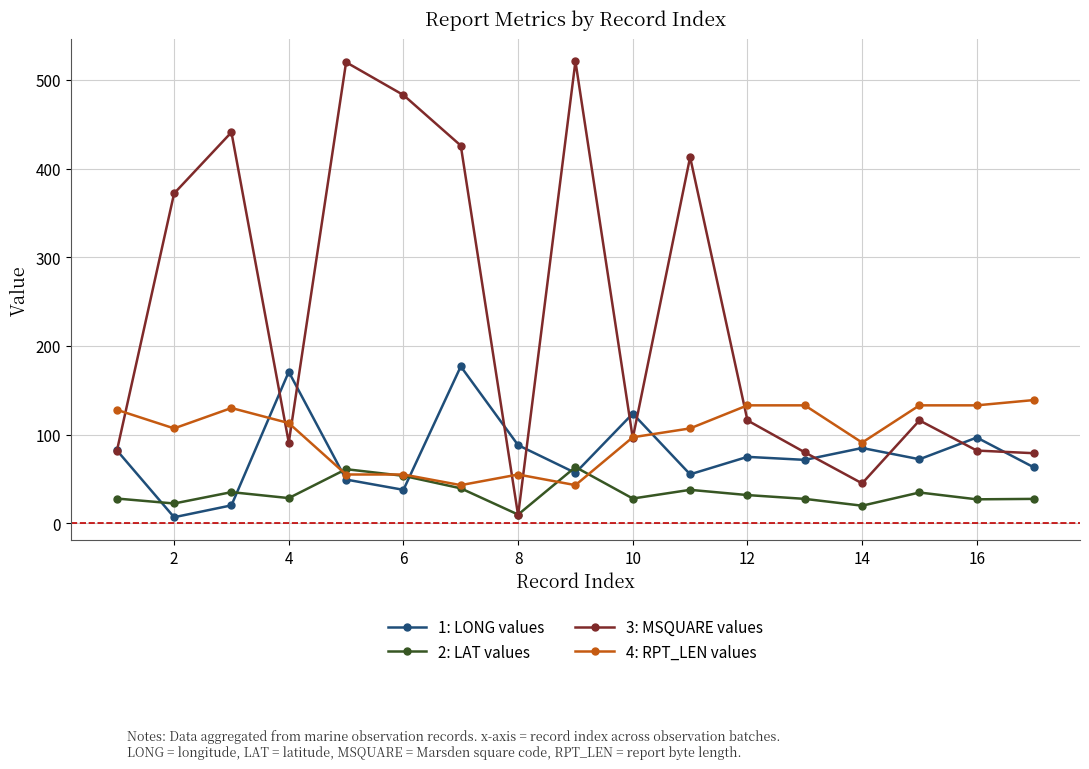

How many intersections are there between 1: LONG values and 2: LAT values?

6